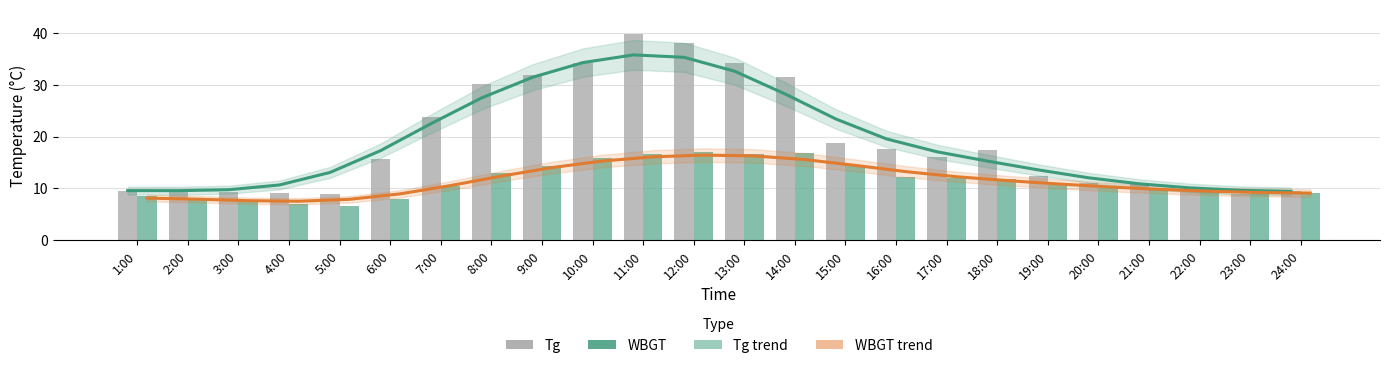

What is the average value of the WBGT trend series?

11.5